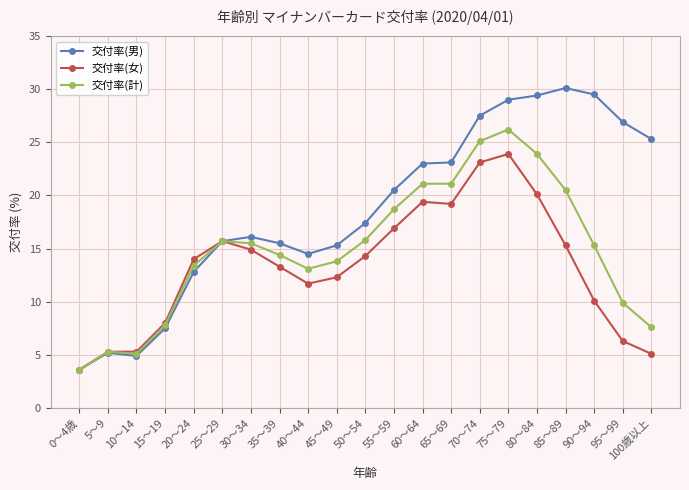

What is the lowest value of the 交付率(女) series?

3.6